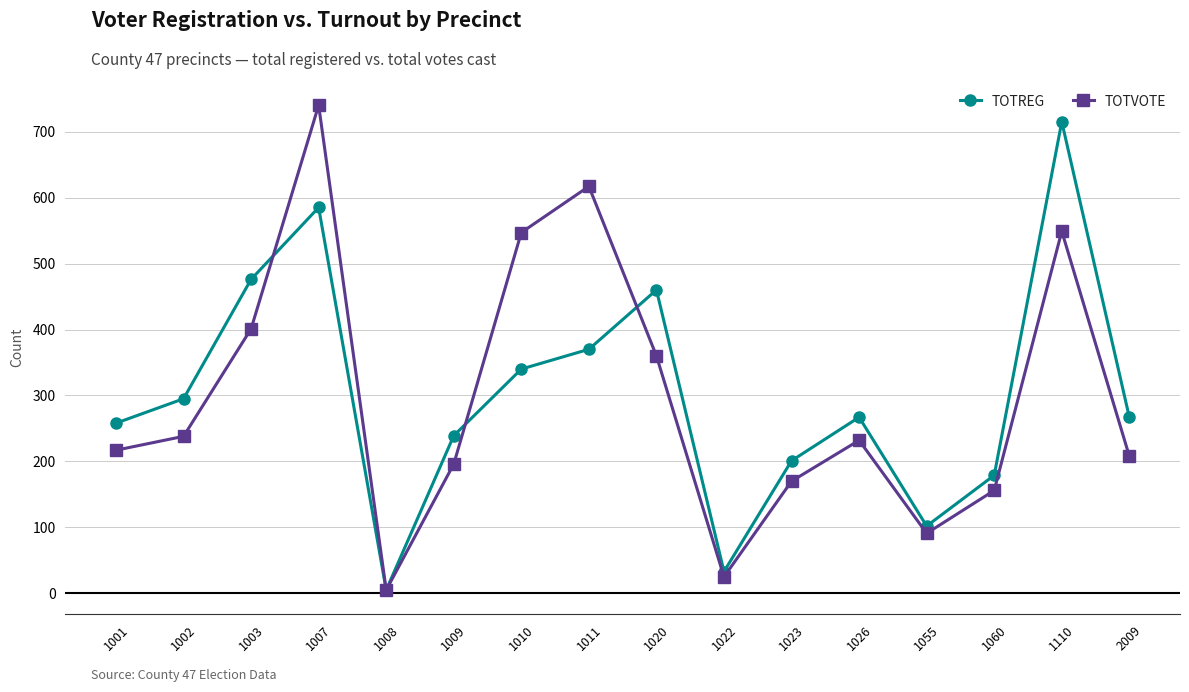

What is the spread (max minus min) of values at 1009?

43